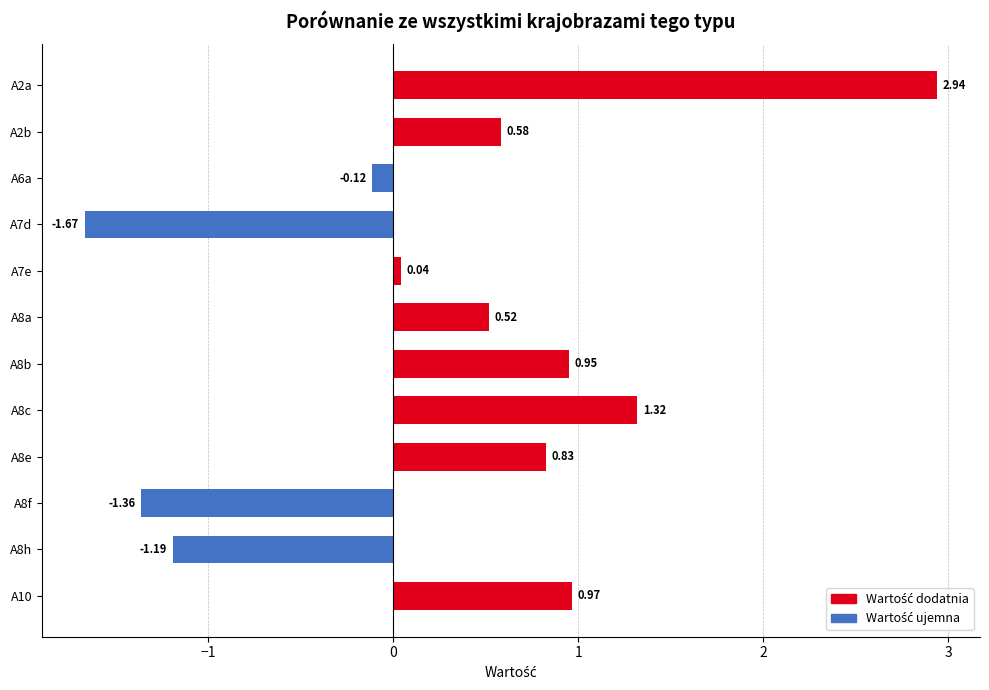

Rank the categories by value from lowest to highest.

A7d, A8f, A8h, A6a, A7e, A8a, A2b, A8e, A8b, A10, A8c, A2a